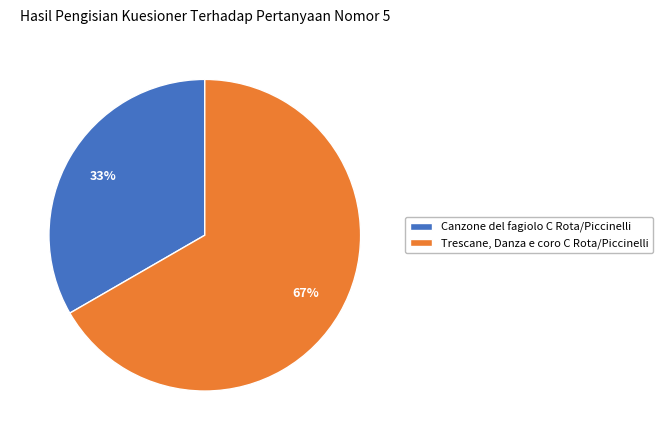

Which has a higher value, Canzone del fagiolo C Rota/Piccinelli or Trescane, Danza e coro C Rota/Piccinelli?

Trescane, Danza e coro C Rota/Piccinelli